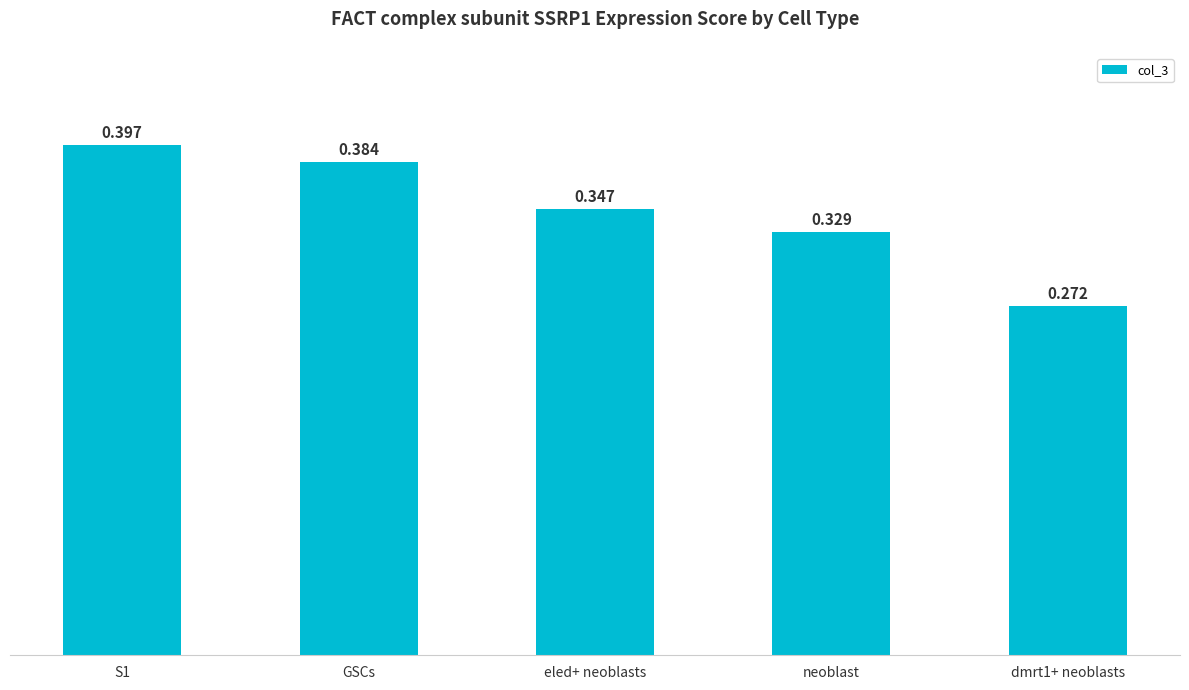

List the labels in order of value, largest first.

S1, GSCs, eled+ neoblasts, neoblast, dmrt1+ neoblasts